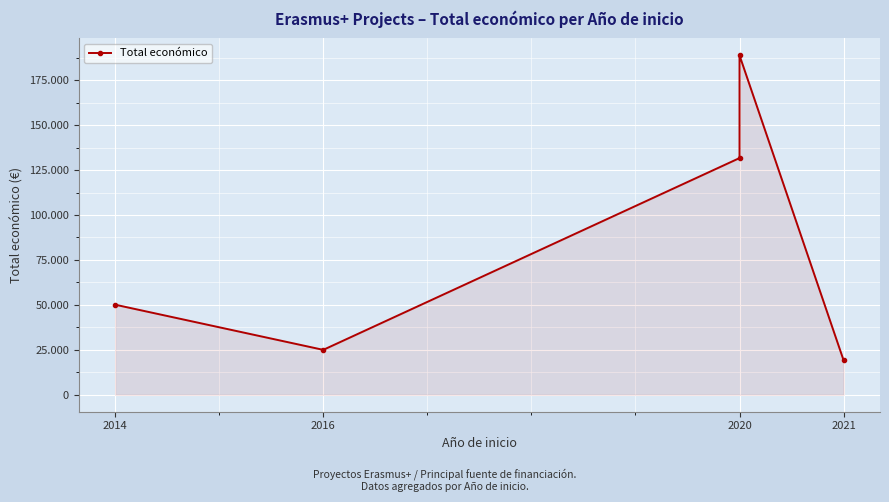

What position from the left is 2014?

1